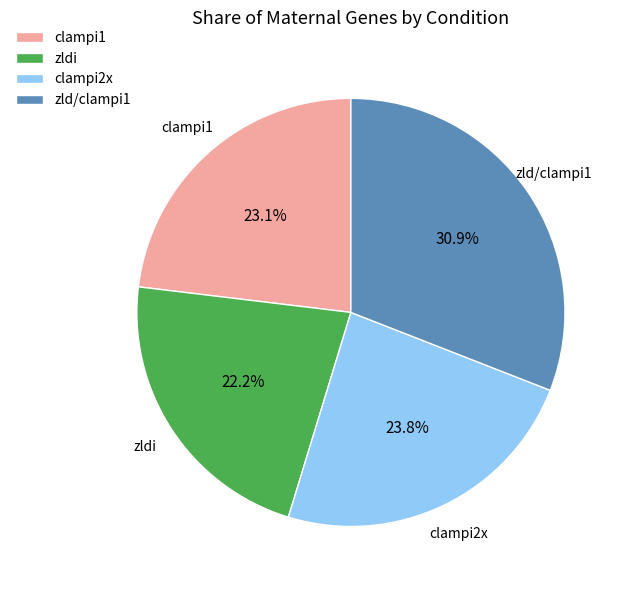

To the nearest percent, what percentage of the pie is clampi1?

23%